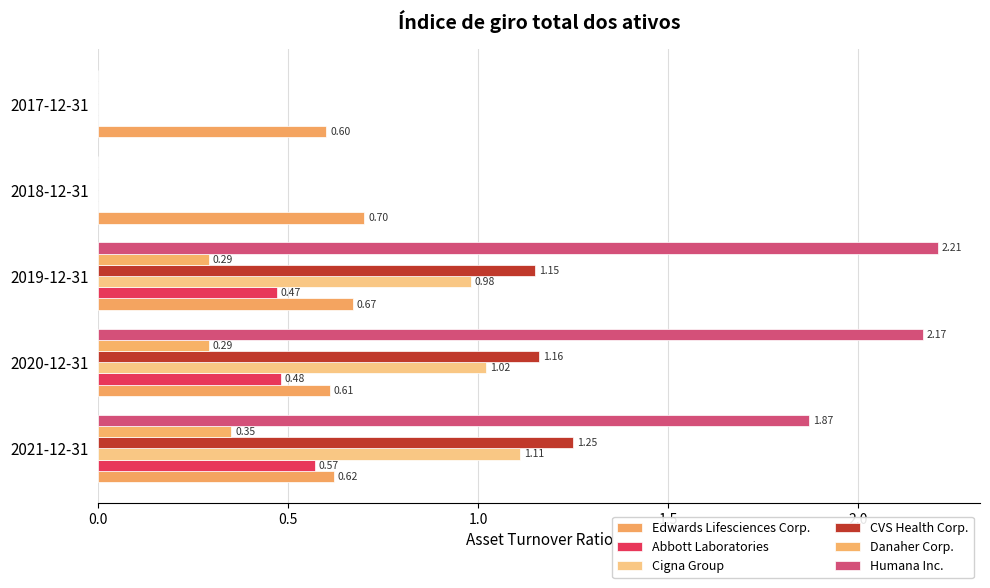

What is the maximum value for Abbott Laboratories?

0.6